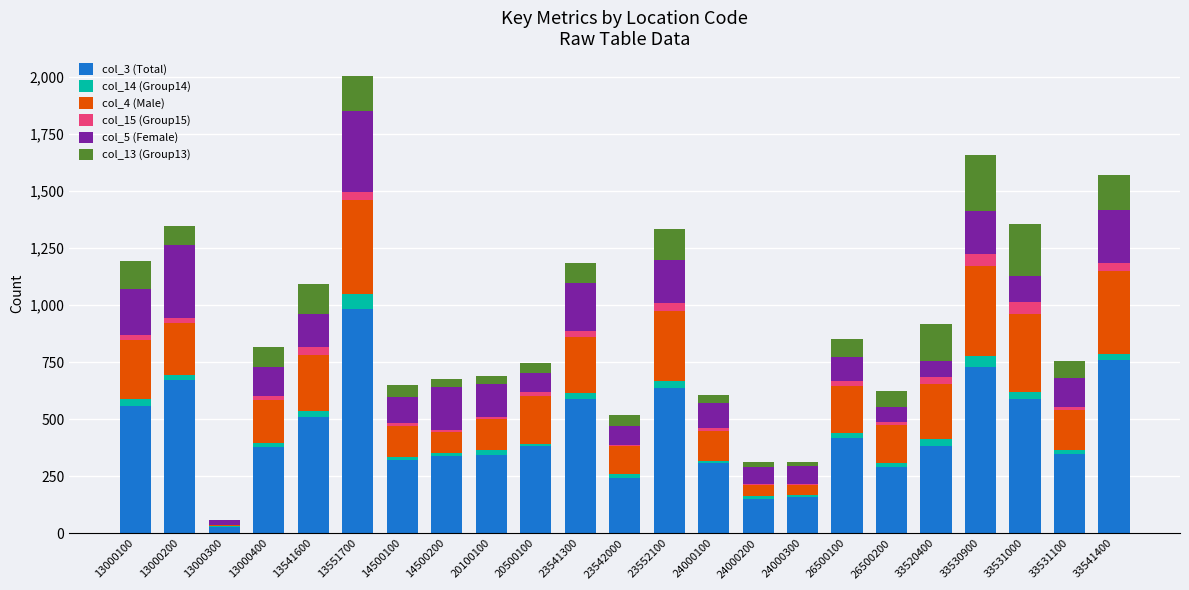

At which category is the sum across all series the highest?

13551700